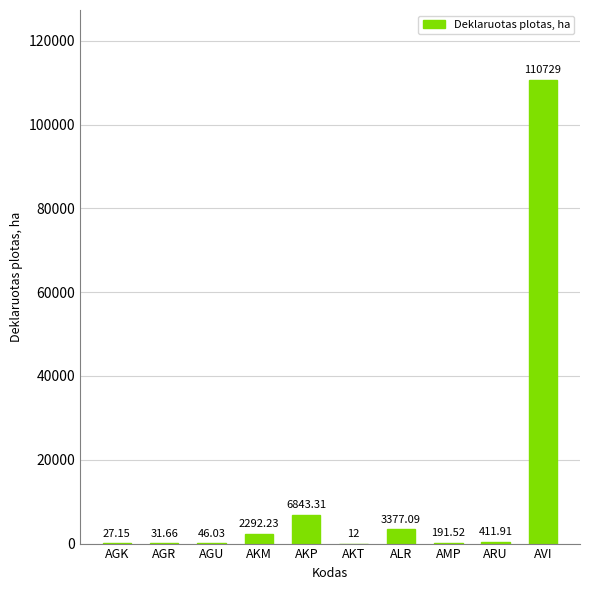

Are the bars horizontal?

No